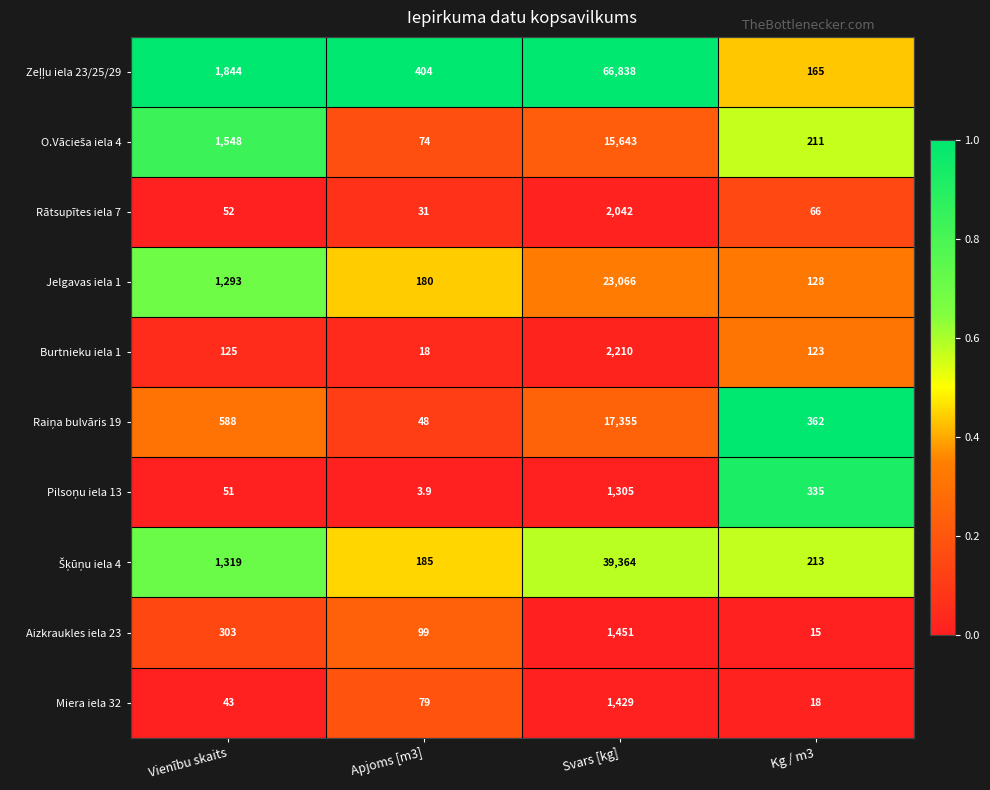

What is the difference between the second highest and minimum values in the Aizkraukles iela 23 series?

288.0